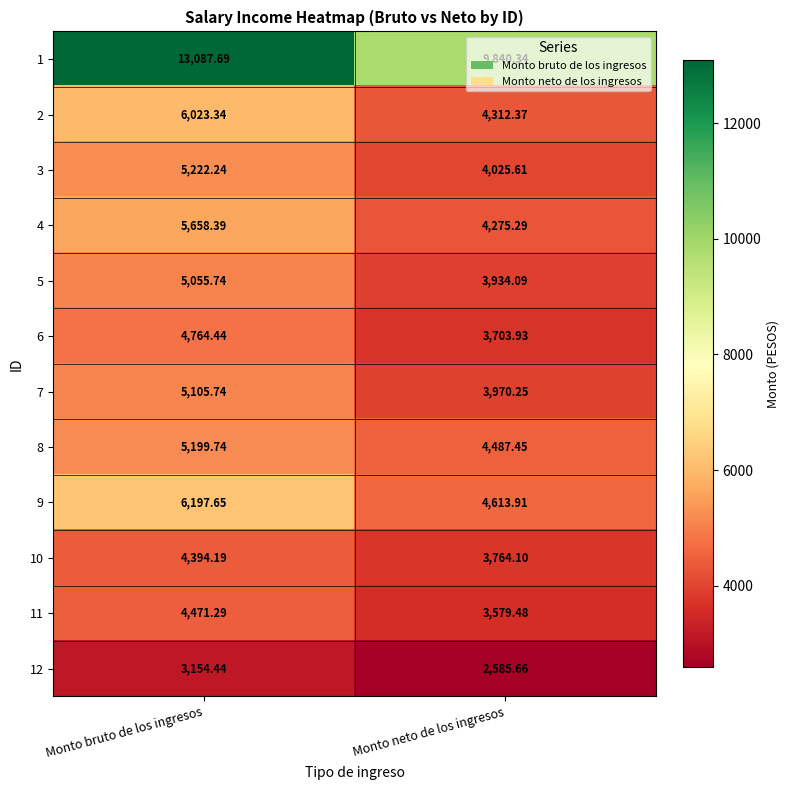

Which label corresponds to the largest value in the chart?

Monto bruto de los ingresos